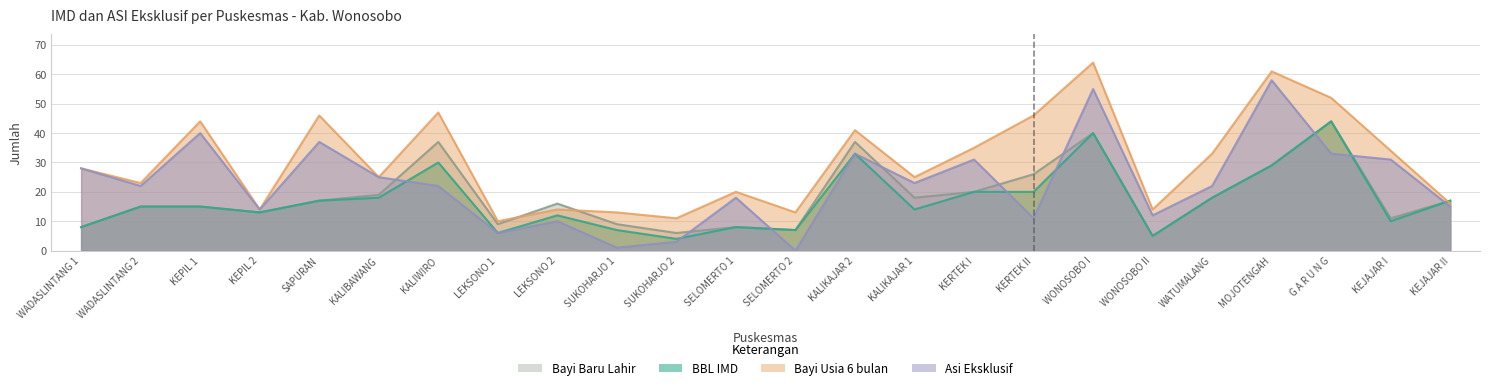

How many values in the Bayi Usia 6 bulan series are below 28?

12